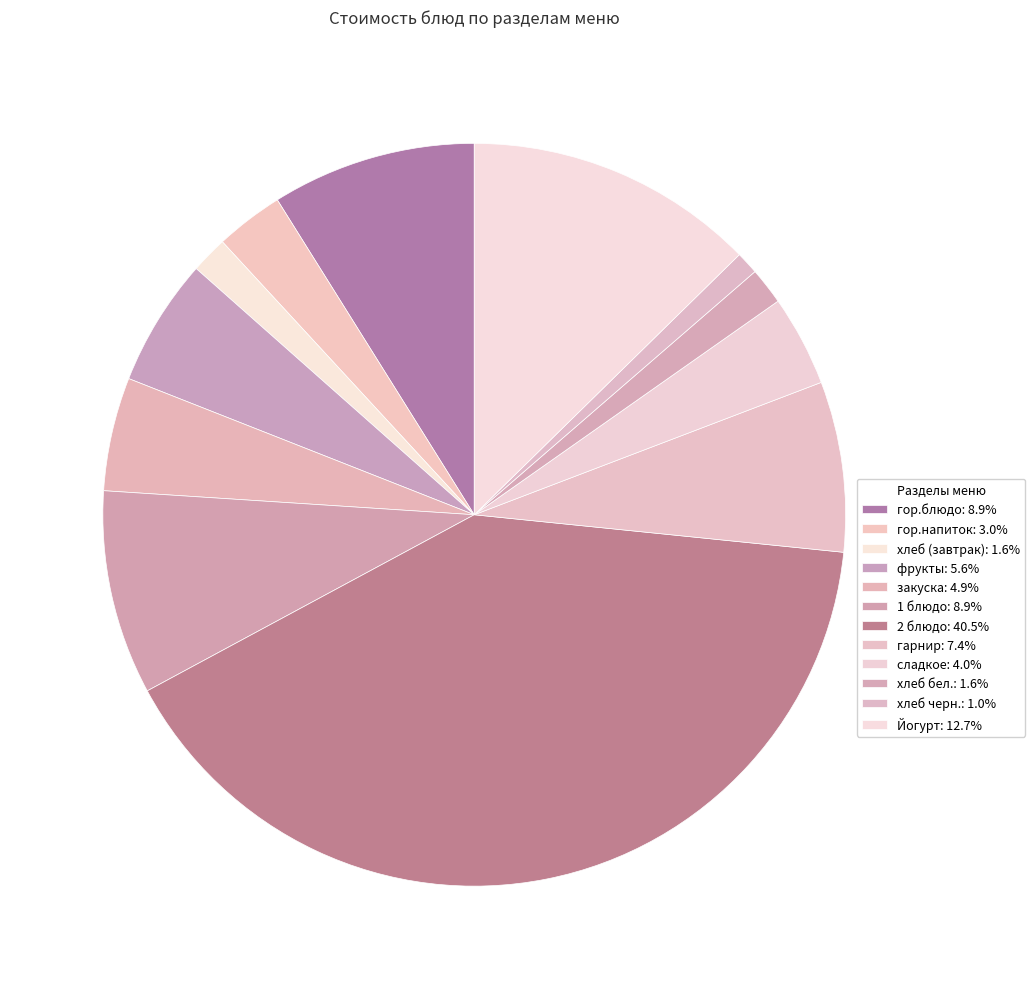

What is the change in value from гор.напиток to хлеб (завтрак)?

-2.8